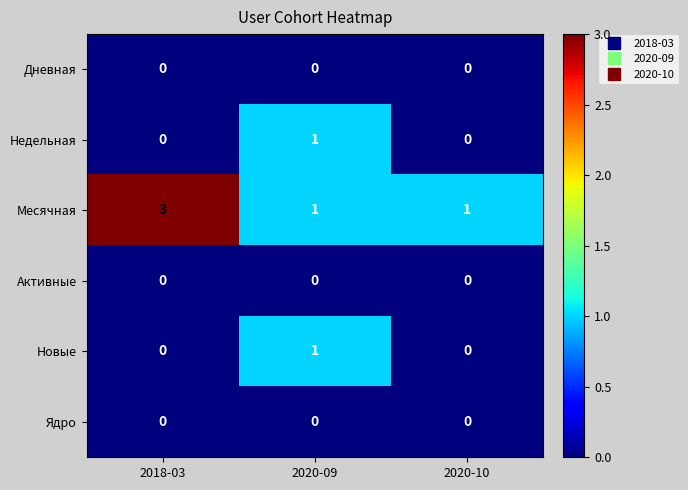

Reading right to left, transcribe all the data shown in this chart.

Дневная: 0	0	0
Недельная: 0	1	0
Месячная: 1	1	3
Активные: 0	0	0
Новые: 0	1	0
Ядро: 0	0	0